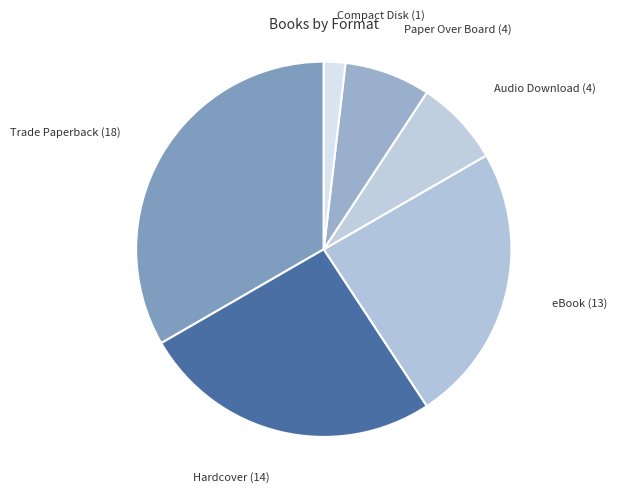

How many slices are in this pie chart?

6